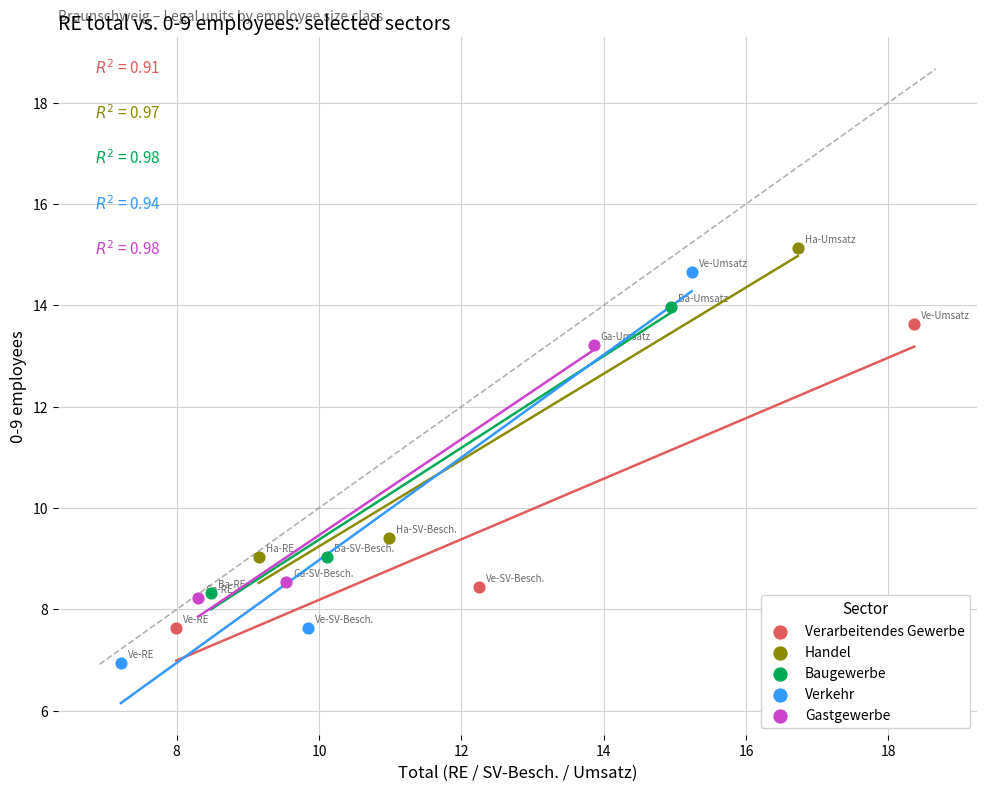

Which series reaches the minimum Y coordinate?

Verkehr